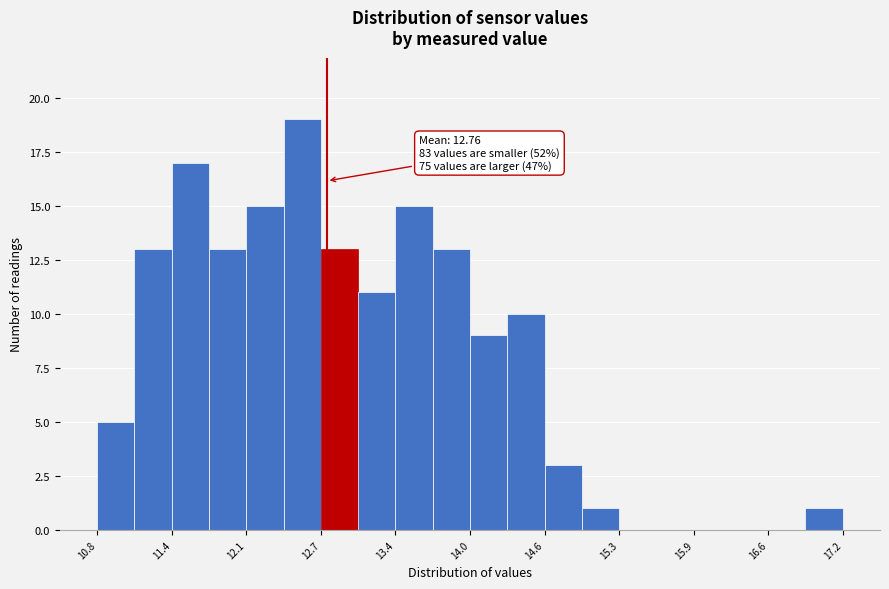

Read against the x-axis, roughly where is the centre of the tallest bar?

12.5